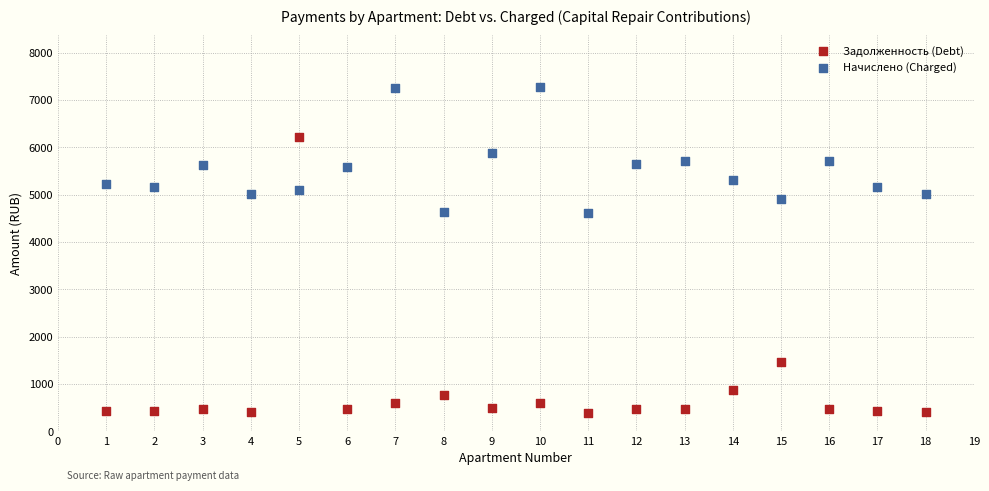

Across all data points, what is the range of X values (max minus min)?

17.0